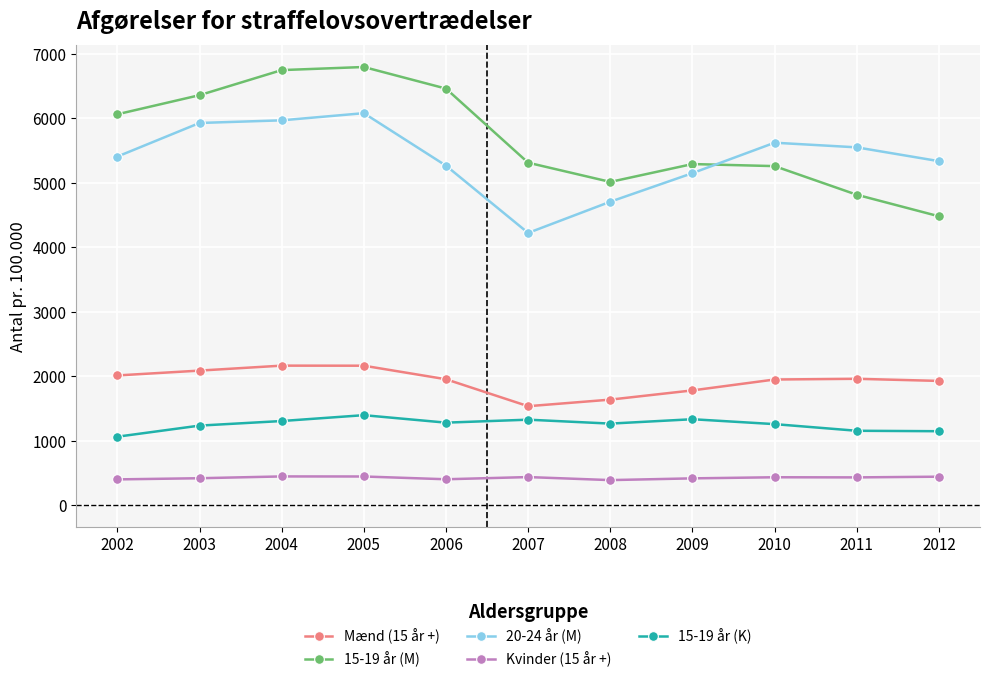

Which series ends up on top after the final intersection of 20-24 år (M) and 15-19 år (M)?

20-24 år (M)